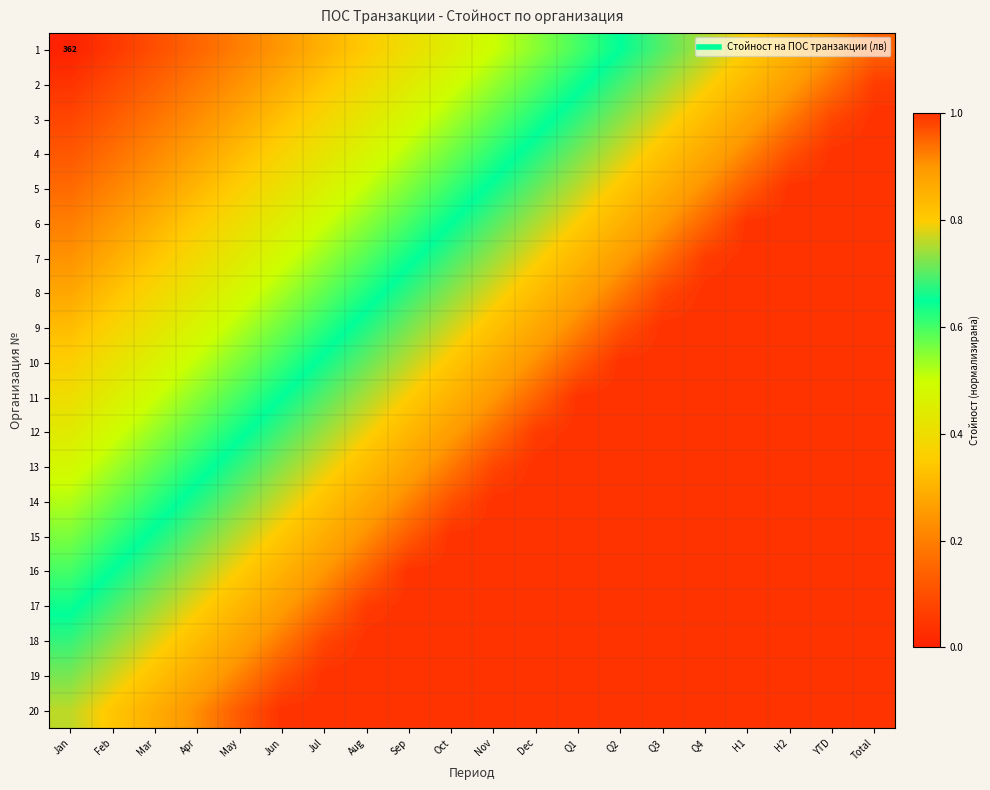

At which category does the chart reach its peak across all series?

Total